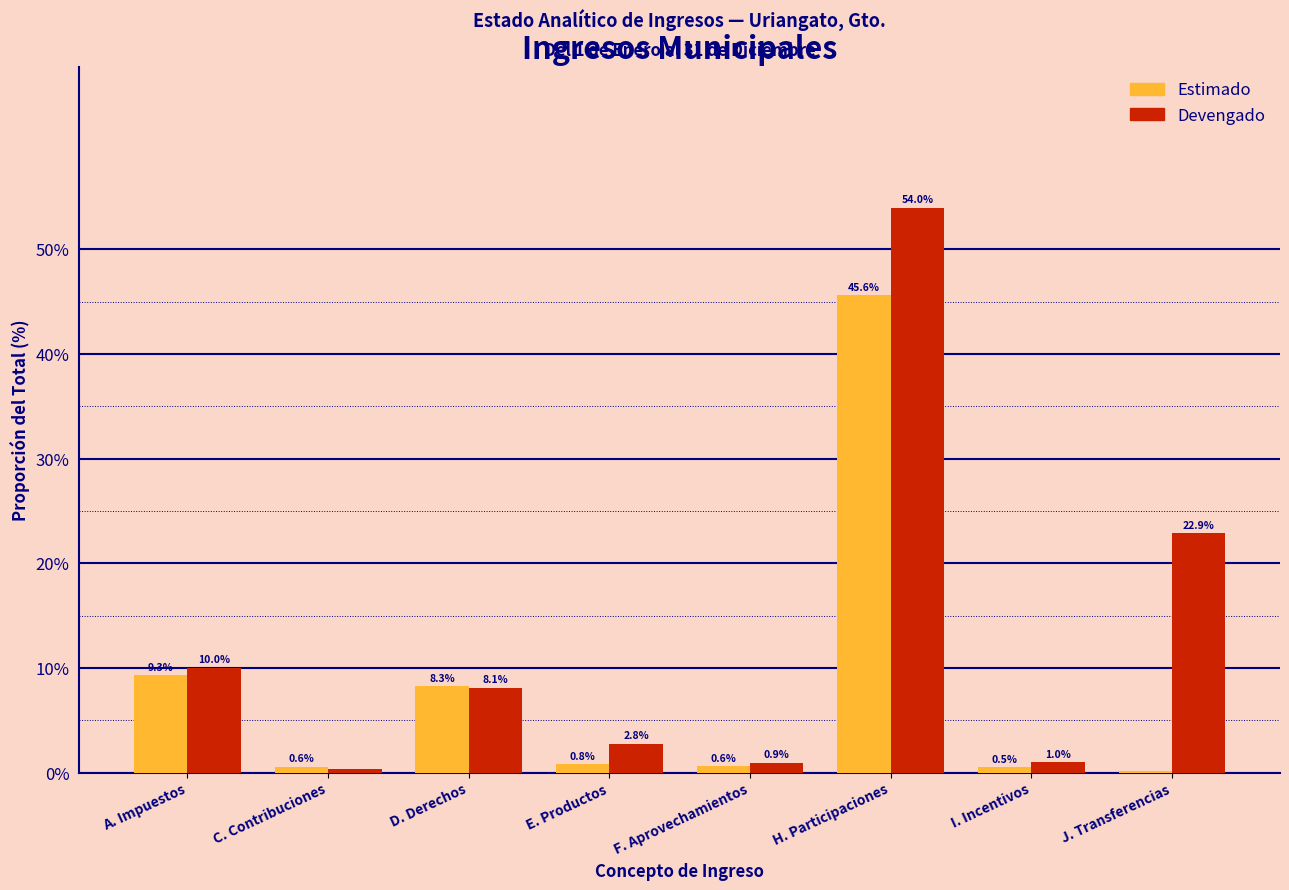

What is the maximum value for Estimado?

45.6